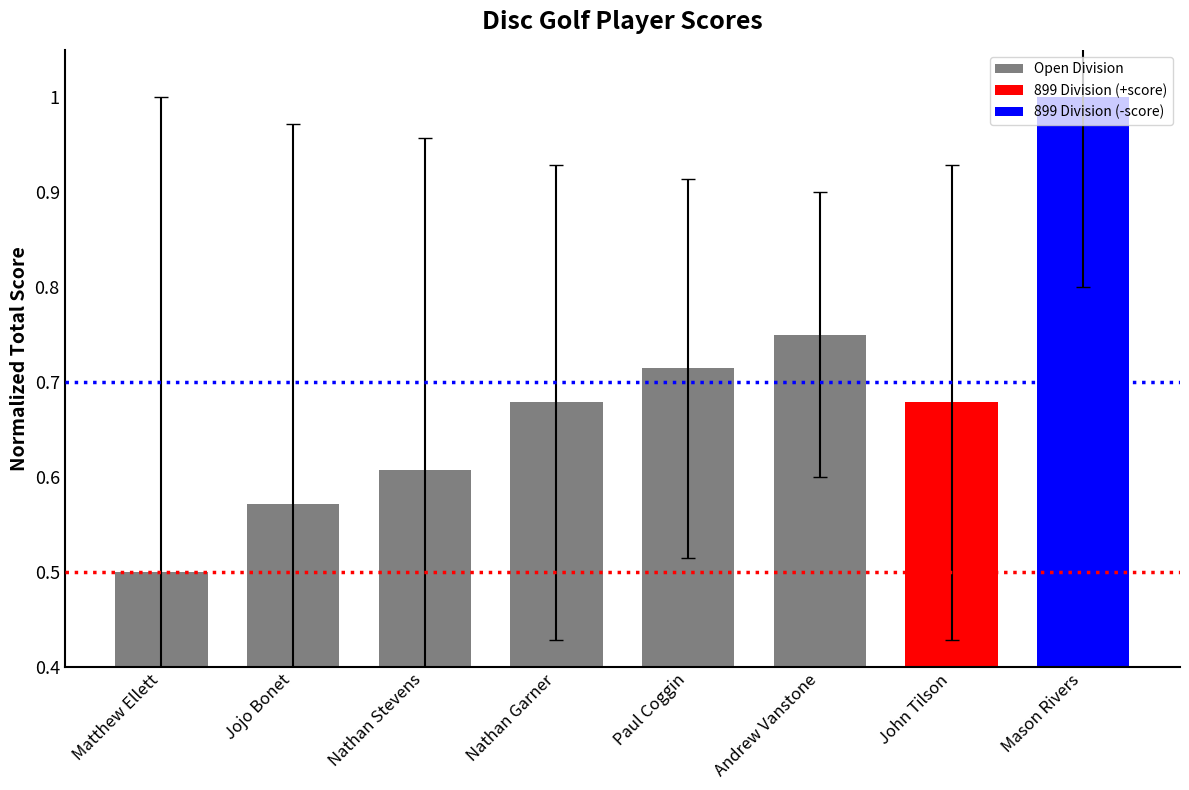

The value at Nathan Garner is 1.0. True or false?

False